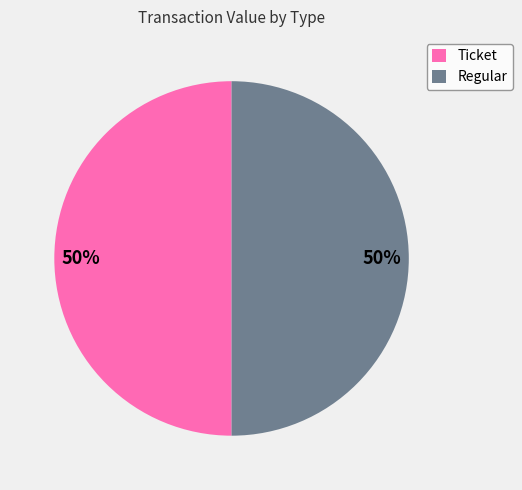

What is the ratio of the value at Regular to the value at Ticket?

1.0